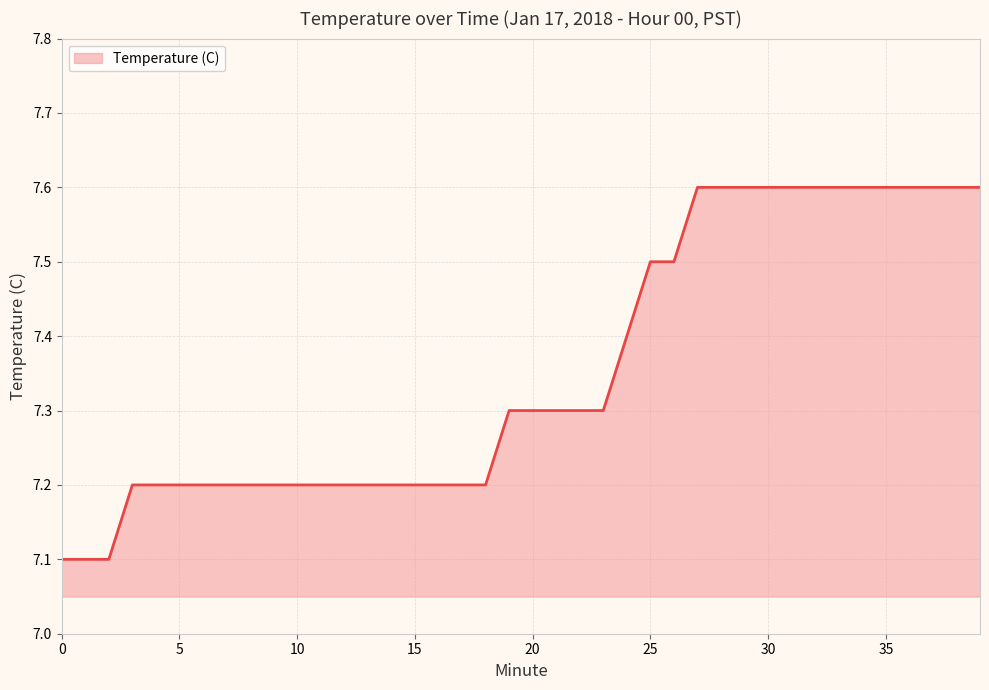

What is the greatest value displayed?

7.6